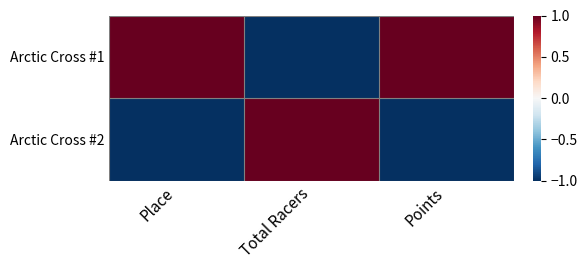

Rank the series at Place from lowest to highest value.

Arctic Cross #2, Arctic Cross #1